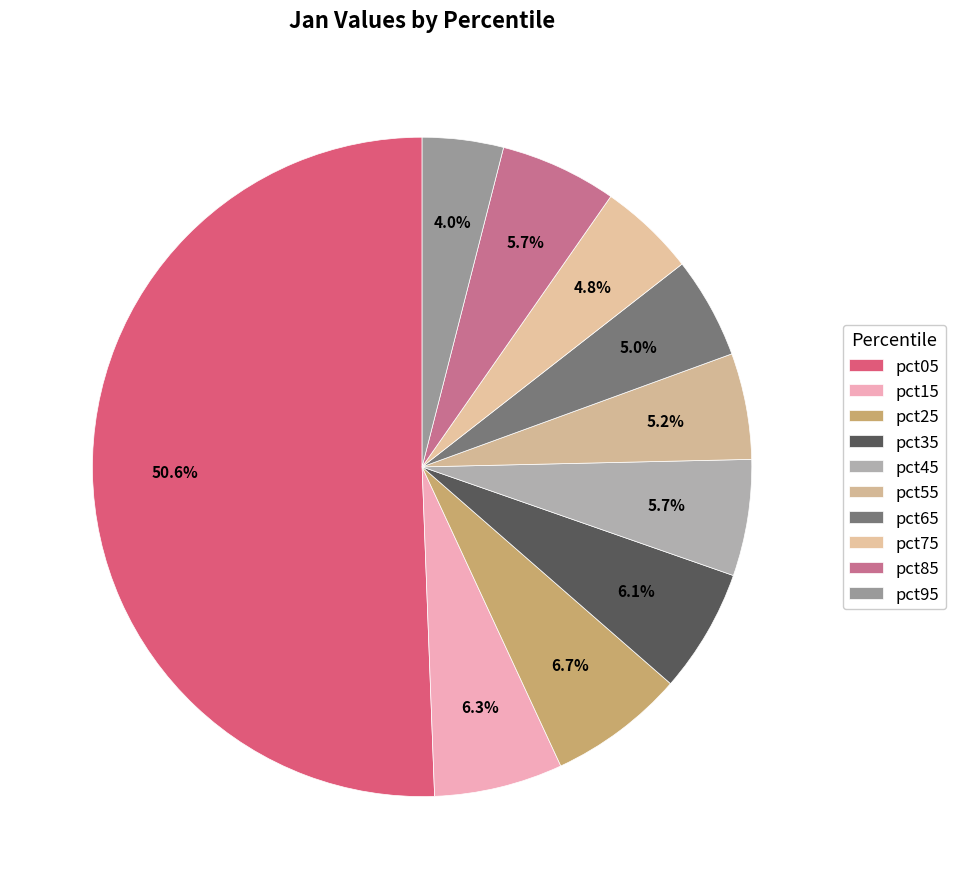

To the nearest percent, what is the difference between the largest and smallest slice percentages?

47%